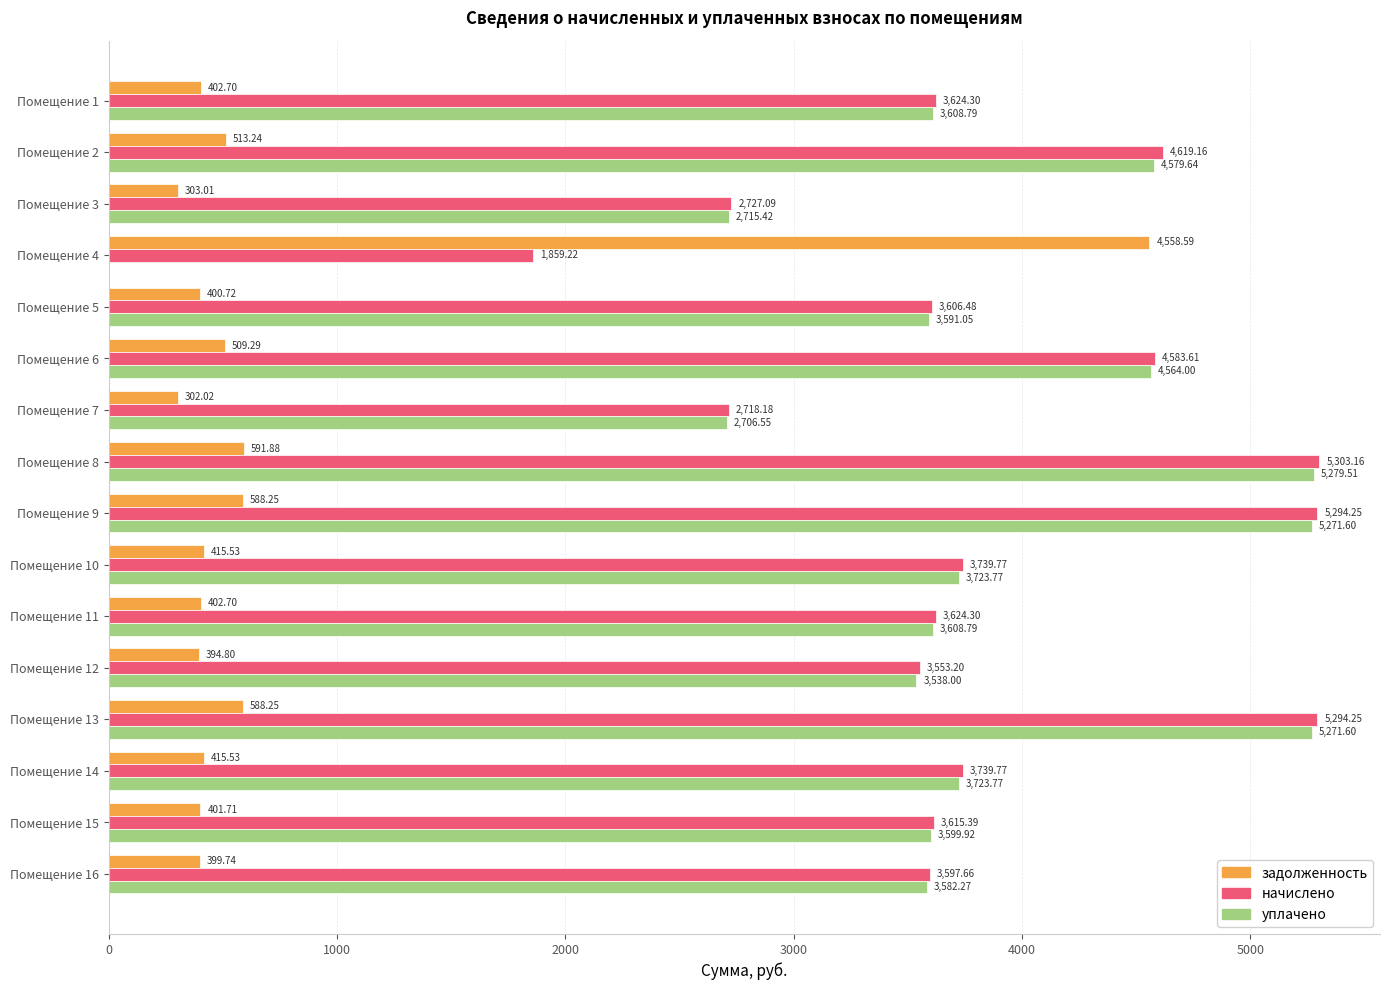

Which series changed the most between Помещение 2 and Помещение 9?

уплачено